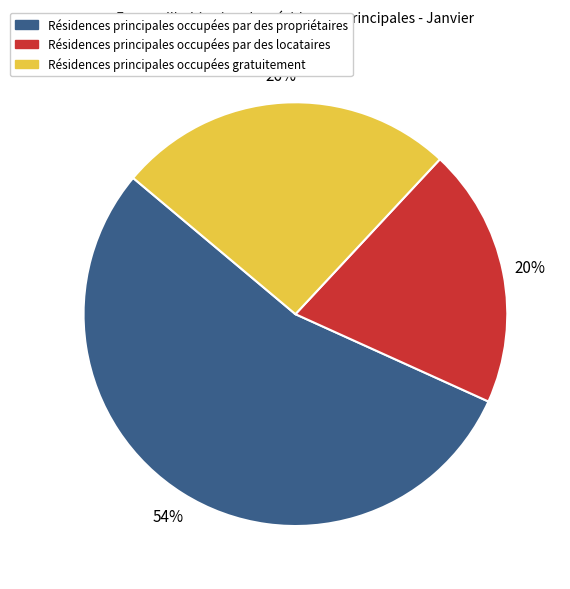

The Résidences principales occupées gratuitement slice represents 26% of the pie. True or false?

True